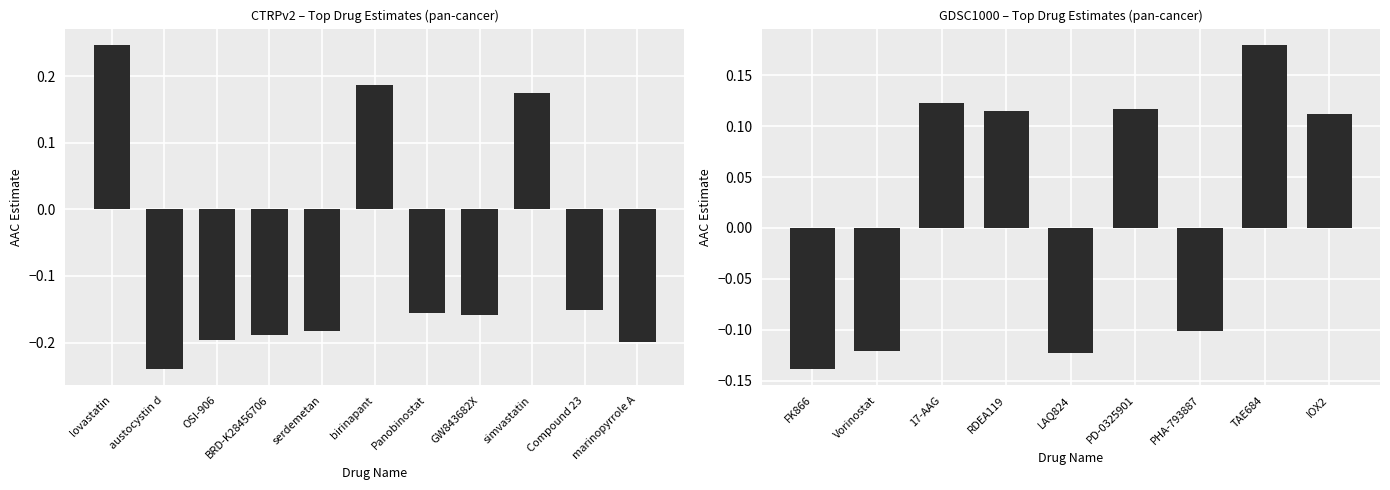

What is the difference between the maximum and minimum values?

0.5